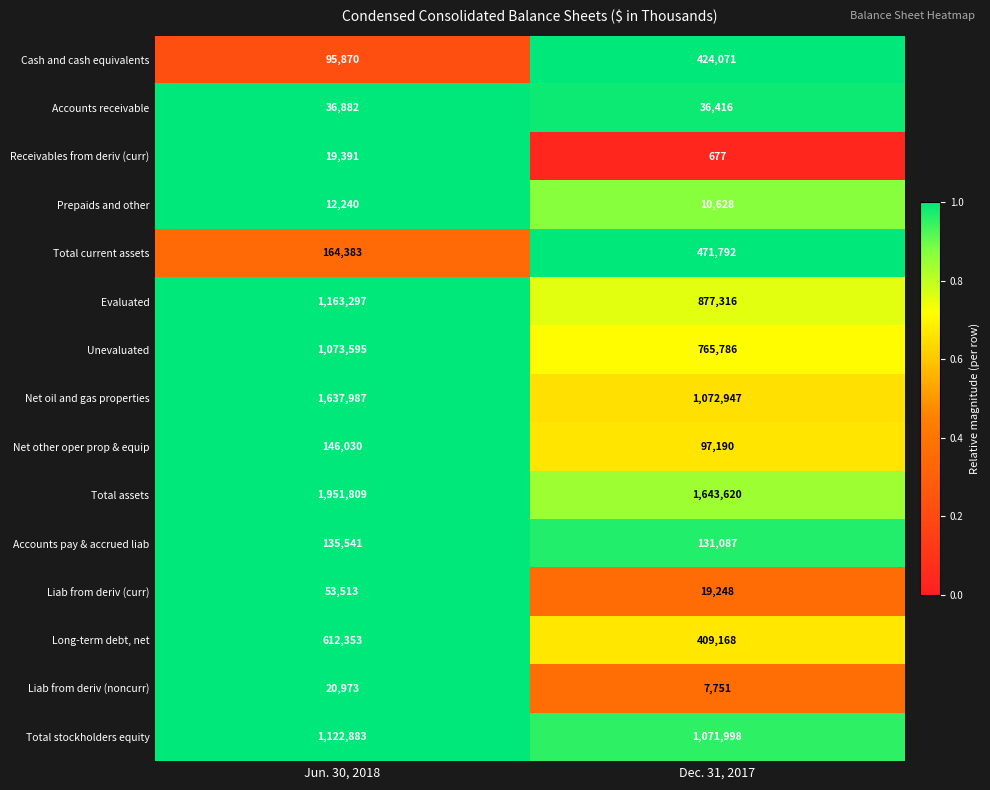

How many categories are shown in the chart?

2